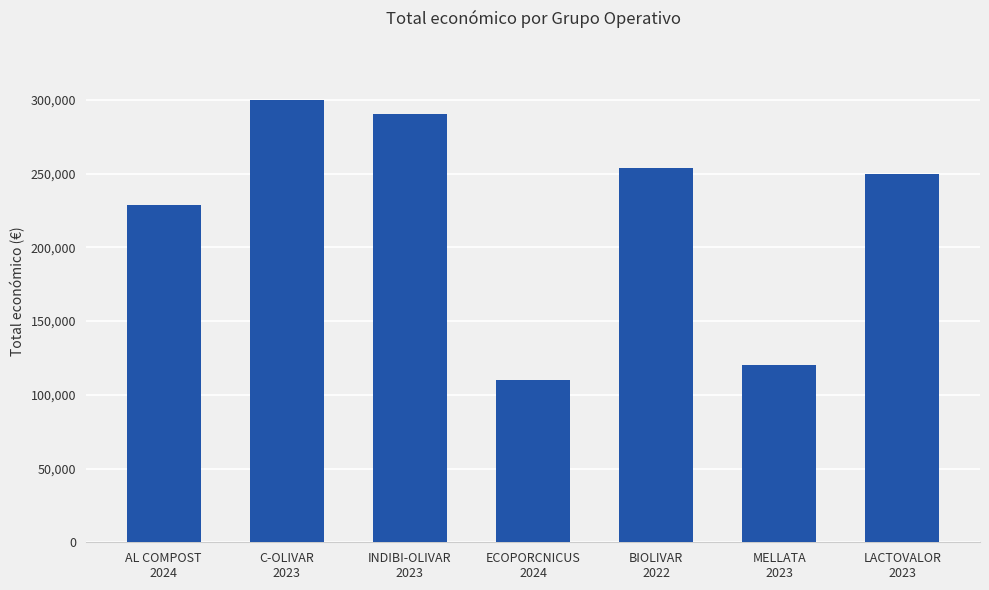

What is the ratio of the value at BIOLIVAR
2022 to the value at ECOPORCNICUS
2024?

2.3